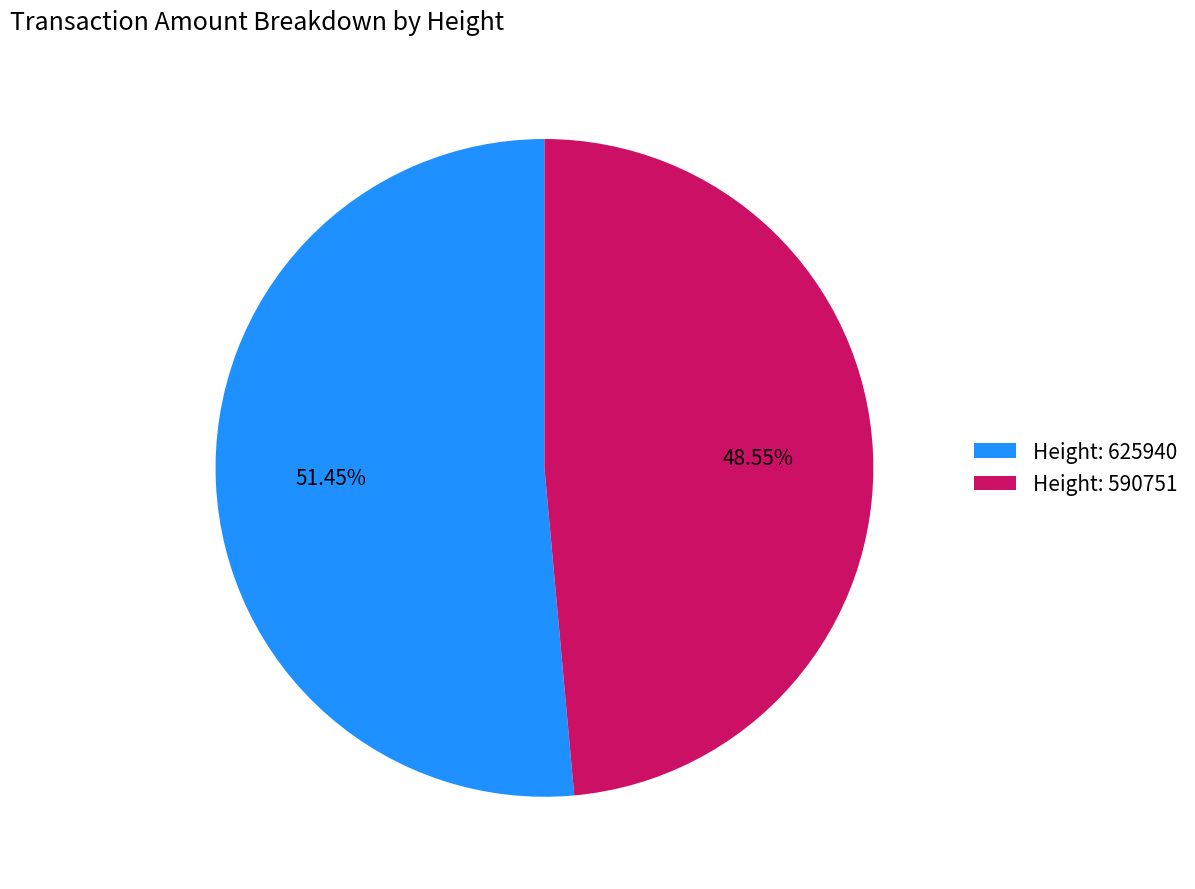

Rank the categories by value from lowest to highest.

Height: 590751, Height: 625940